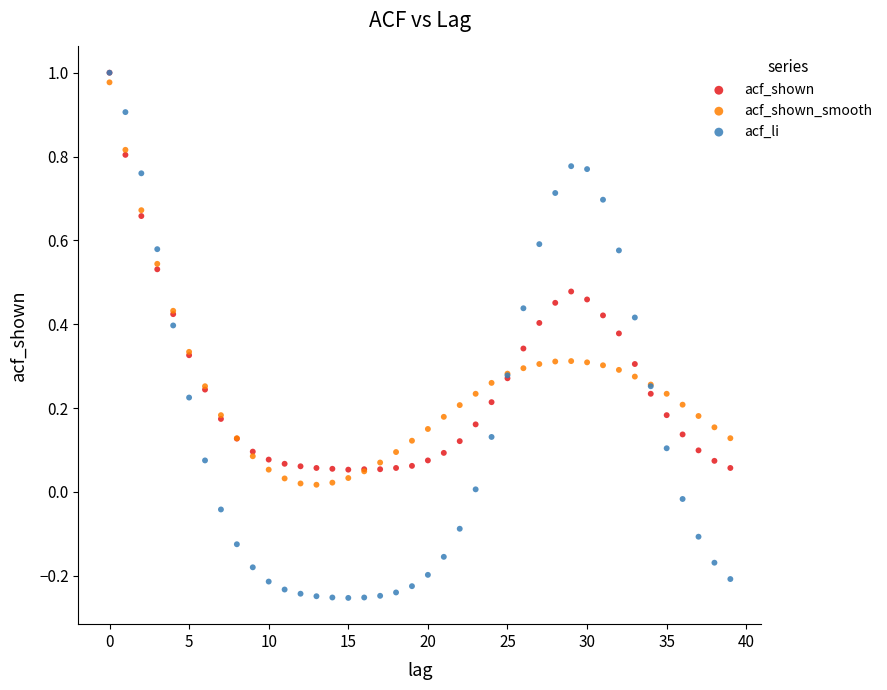

Which series reaches the minimum Y coordinate?

acf_li